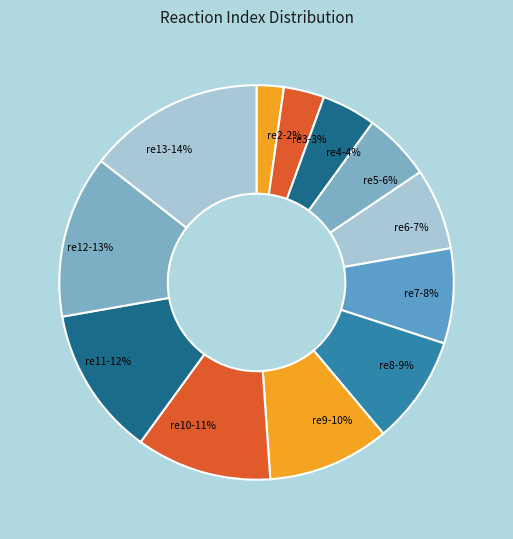

To the nearest percent, what is the difference between the re10 and re3 slice percentages?

8%